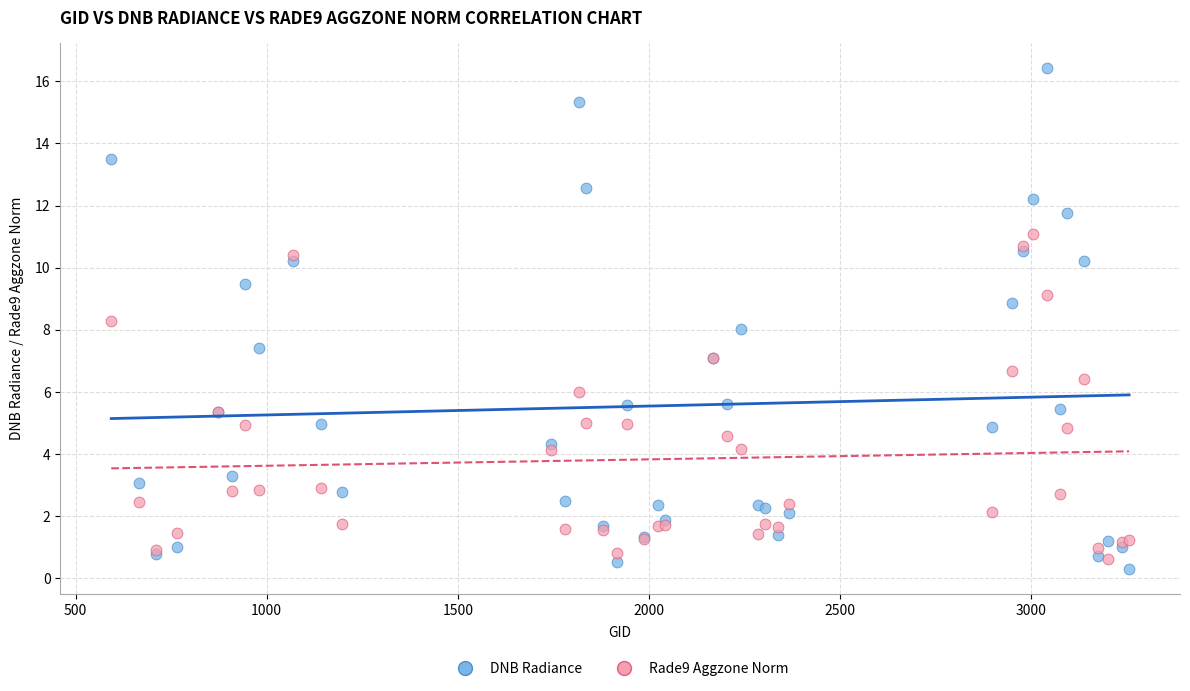

What are all the series names shown in the legend?

DNB Radiance, Rade9 Aggzone Norm